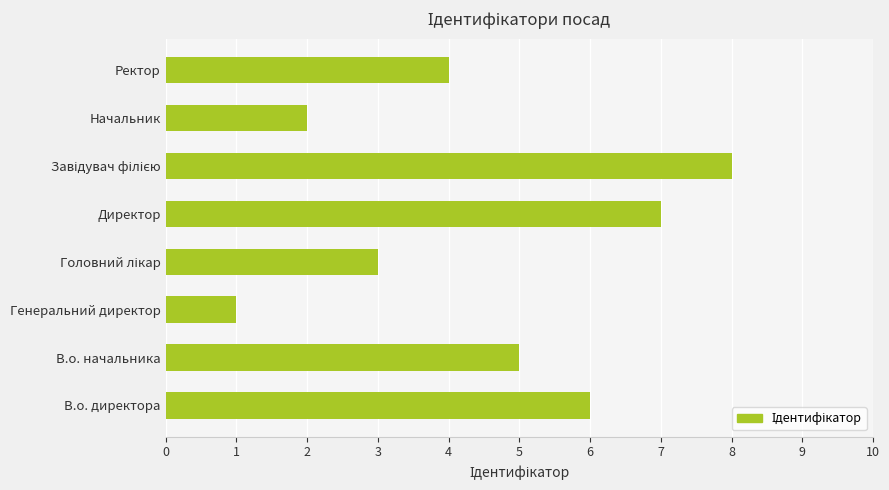

How many values are between 3 and 7?

5